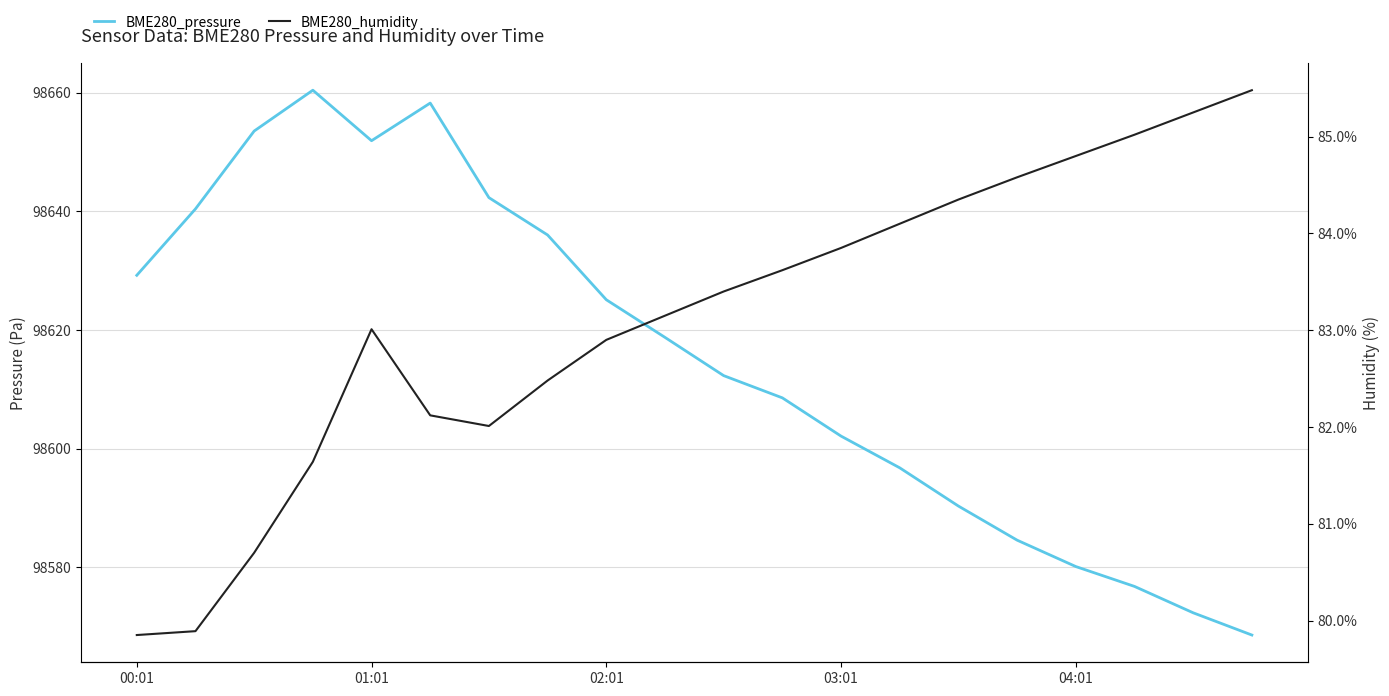

What is the difference between the highest and lowest values at 00:01?

98549.4